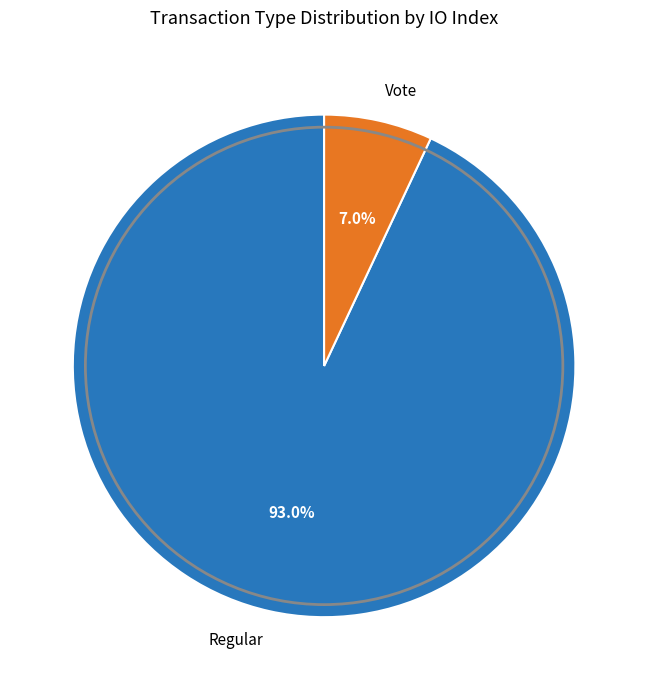

Count the number of slices in the pie.

2